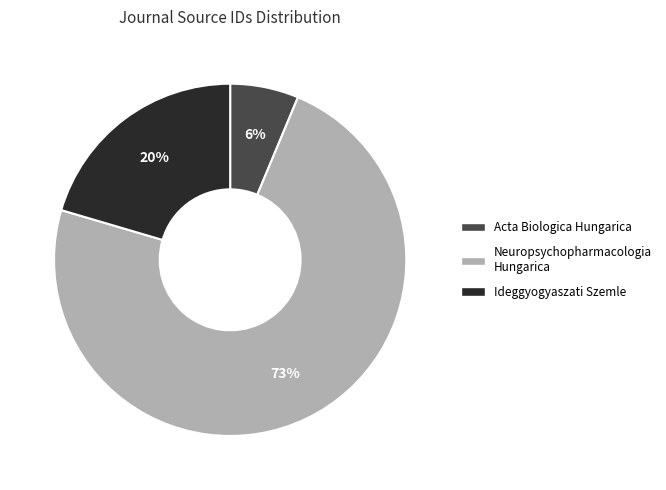

What is the ratio of the value at Acta Biologica Hungarica to the value at Neuropsychopharmacologia Hungarica?

0.1